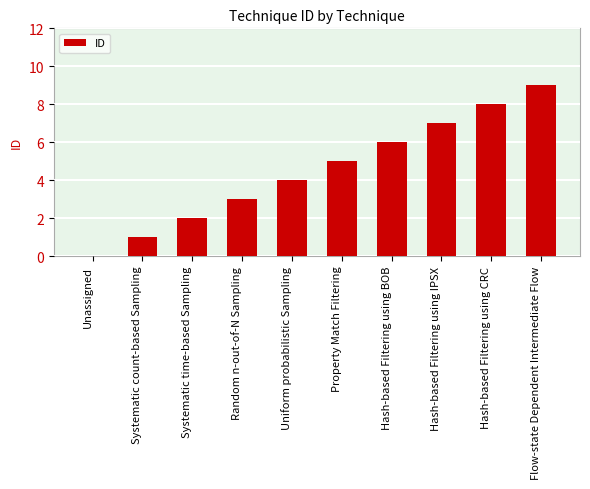

What is the greatest value displayed?

9